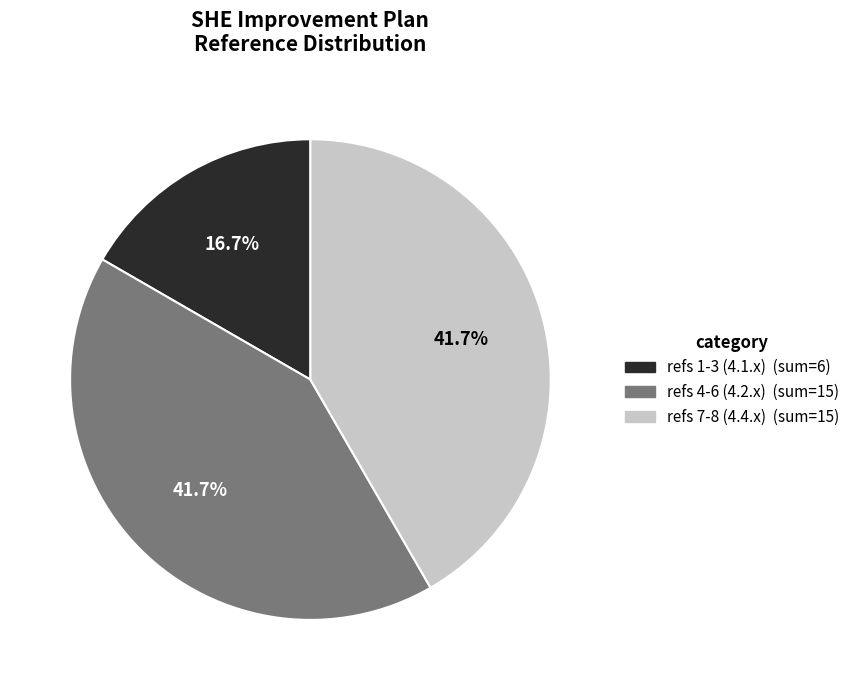

Count the number of slices in the pie.

3